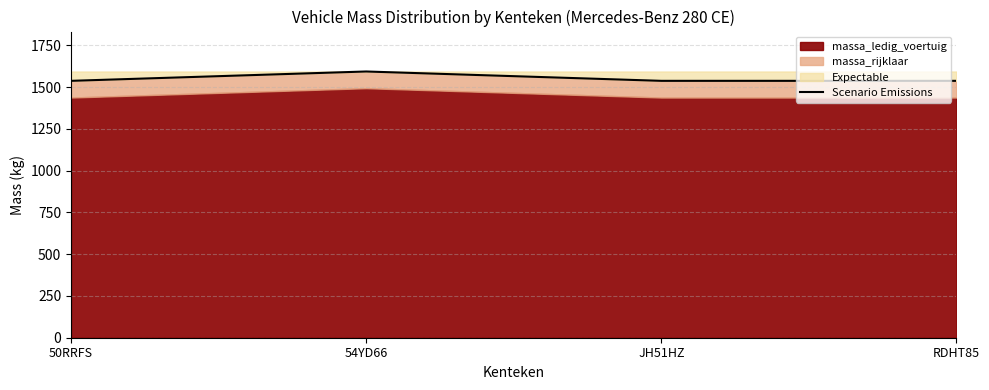

Reading right to left, list all the values displayed in this chart.

RDHT85=1538	JH51HZ=1538	54YD66=1594	50RRFS=1538